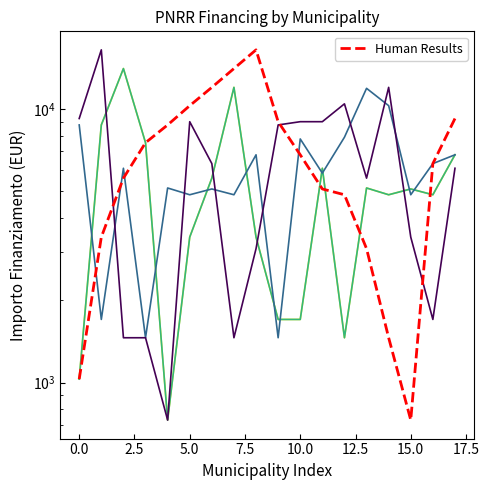

Is it true that the value at 15 is 1193?

False